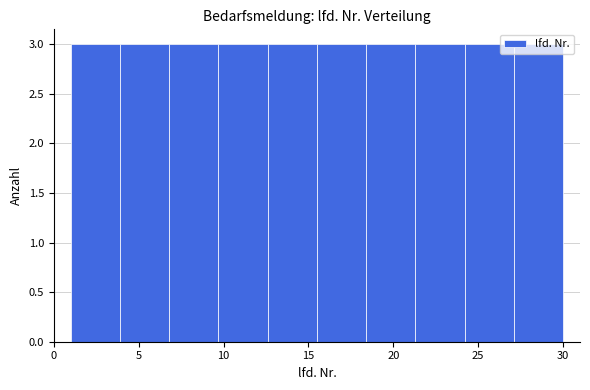

How tall is the bar that spans 24.2 to 27.1 on the x-axis? Neither the bar edges nor the heights are printed on the chart, so give them approximately, as read against the axes.

3